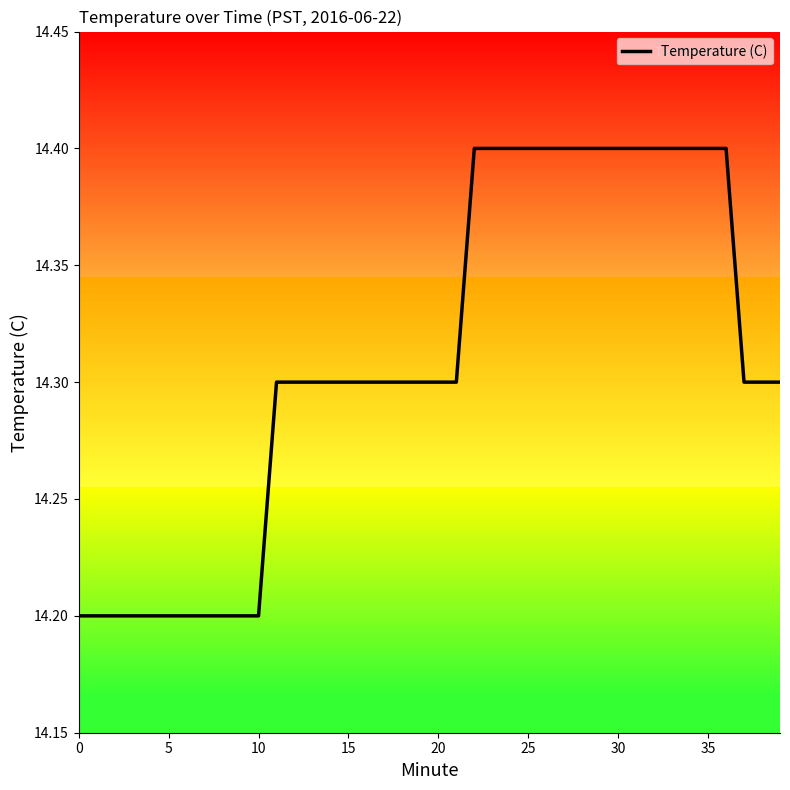

What is the minimum value shown in the chart?

14.2